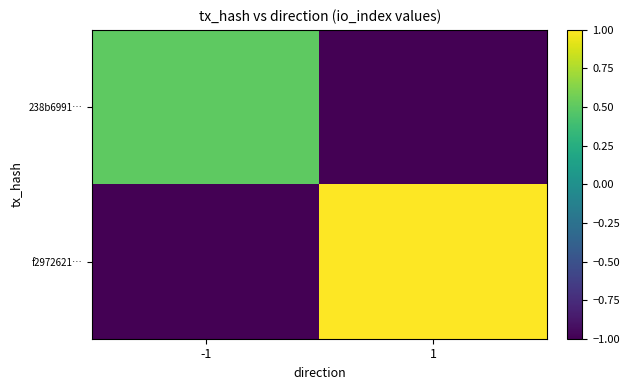

At which category does the chart reach its peak across all series?

1